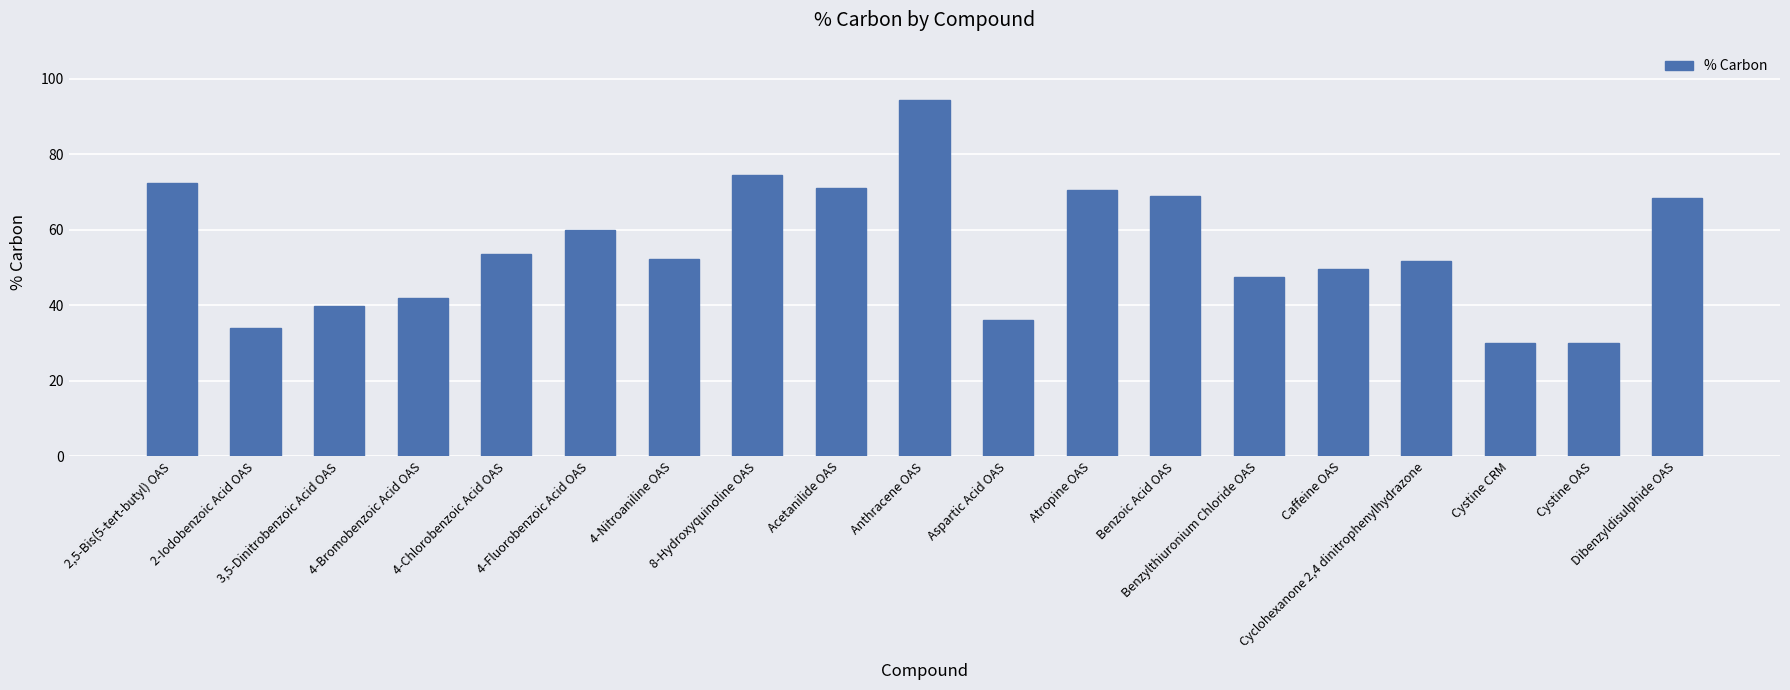

What is the difference between the maximum and minimum values?

64.3